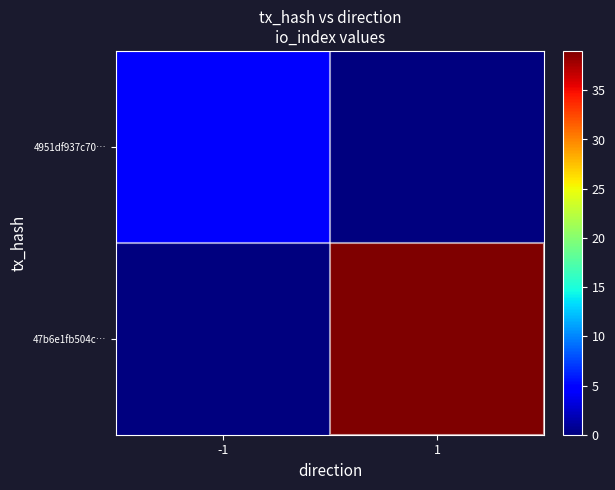

Reading left to right, what are all the values shown in this chart?

4951df937c70…: -1=5	1=0
47b6e1fb504c…: -1=0	1=39